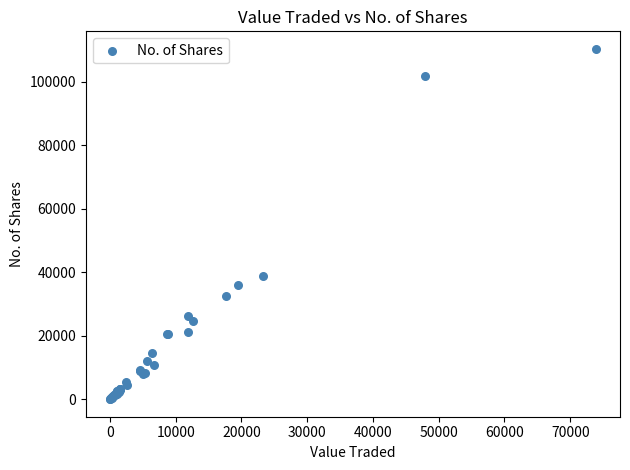

What Y value in the scatter plot is closest to 55185?

38738